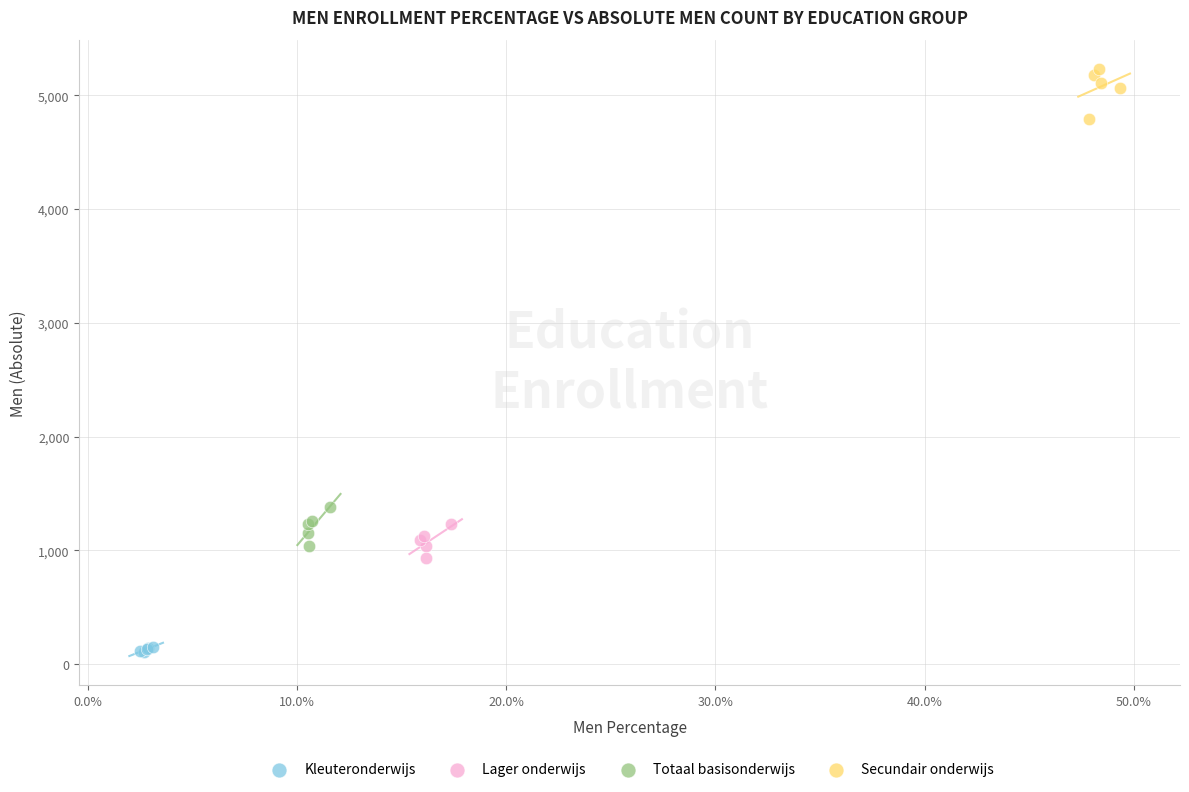

Which series has the largest Y range (max minus min)?

Secundair onderwijs